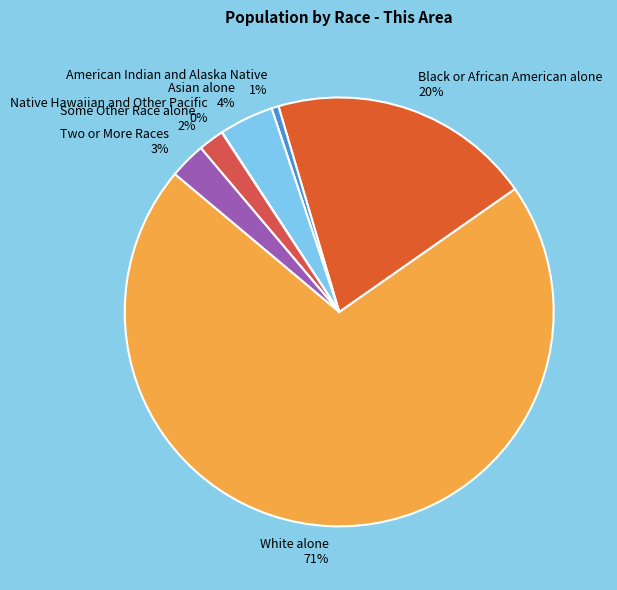

What is the largest slice in the pie chart?

White alone